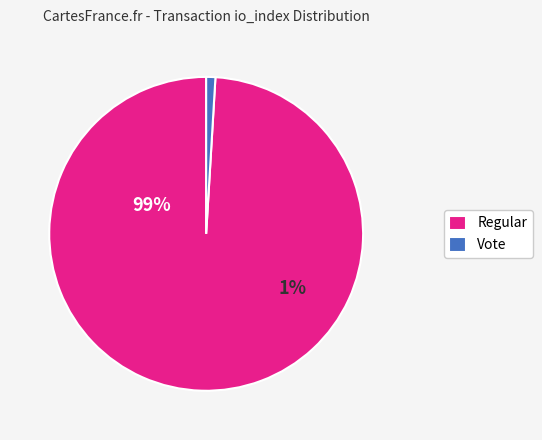

What is the smallest slice in the pie chart?

Vote (io_index=2)